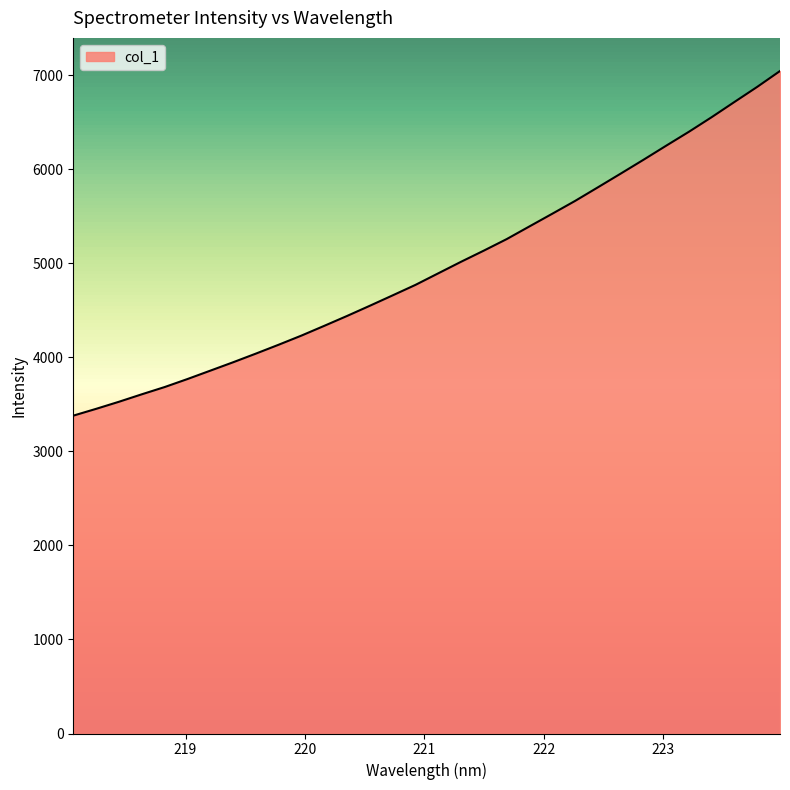

What is the difference between the maximum and minimum values?

3664.6